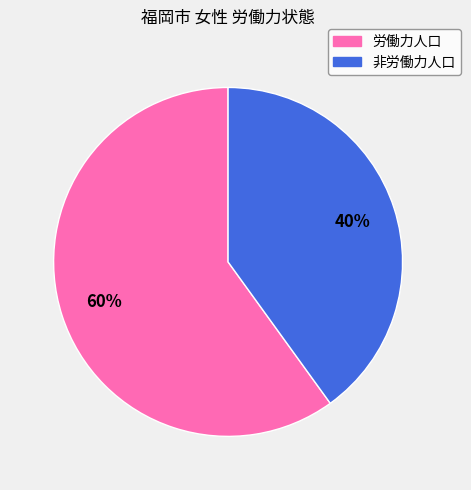

Combined, do 非労働力人口 and 労働力人口 account for over 50%?

Yes